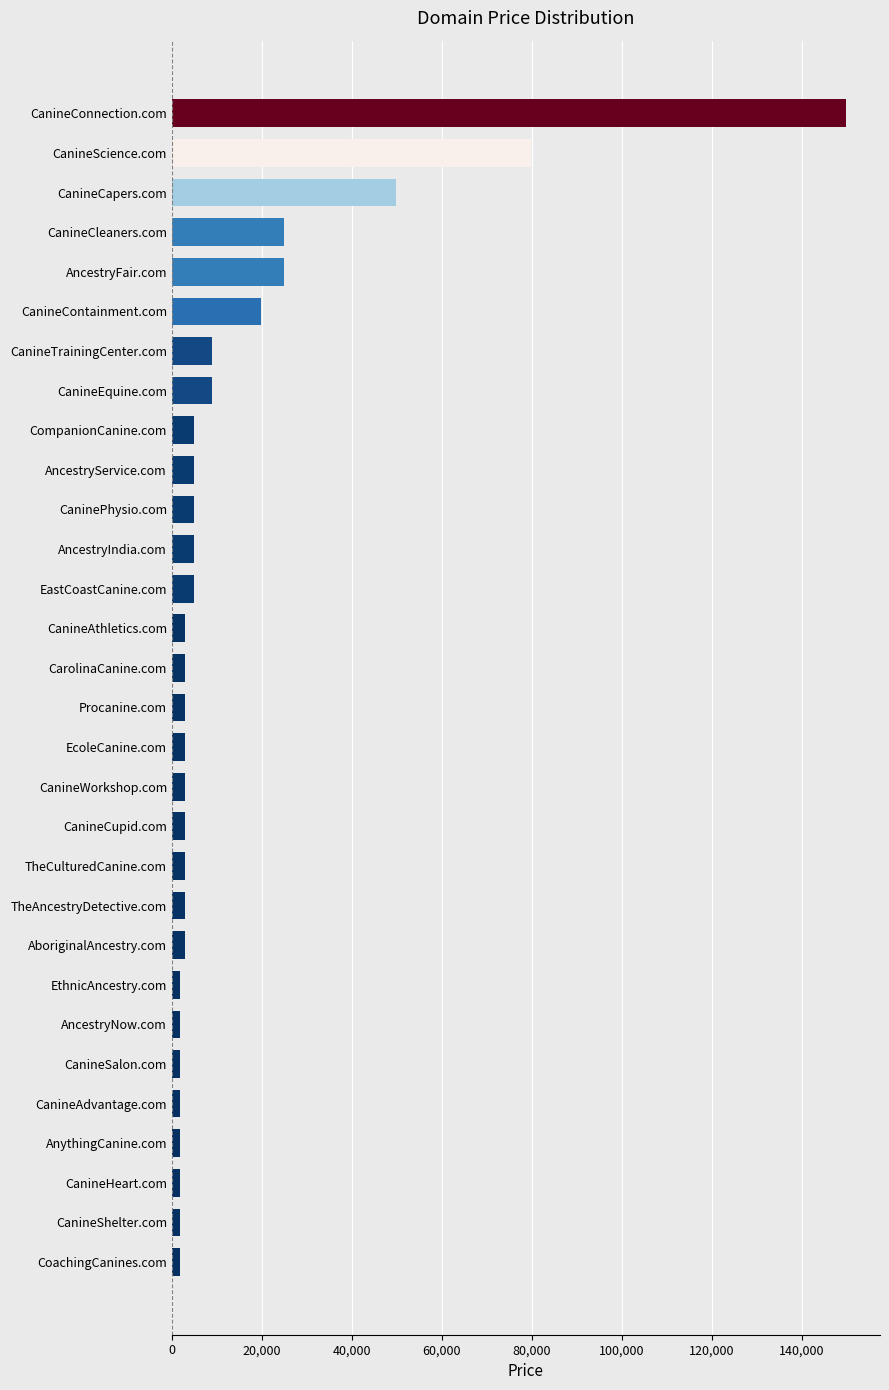

What is the minimum value shown in the chart?

1888